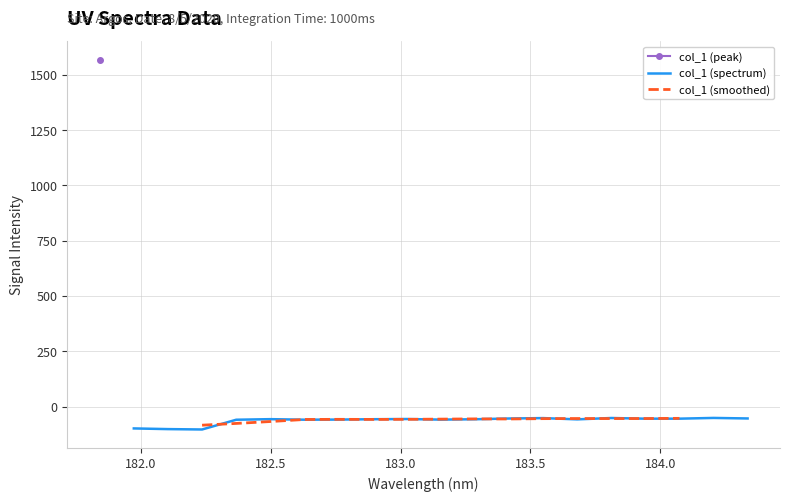

Count the number of values greater than -57.

9